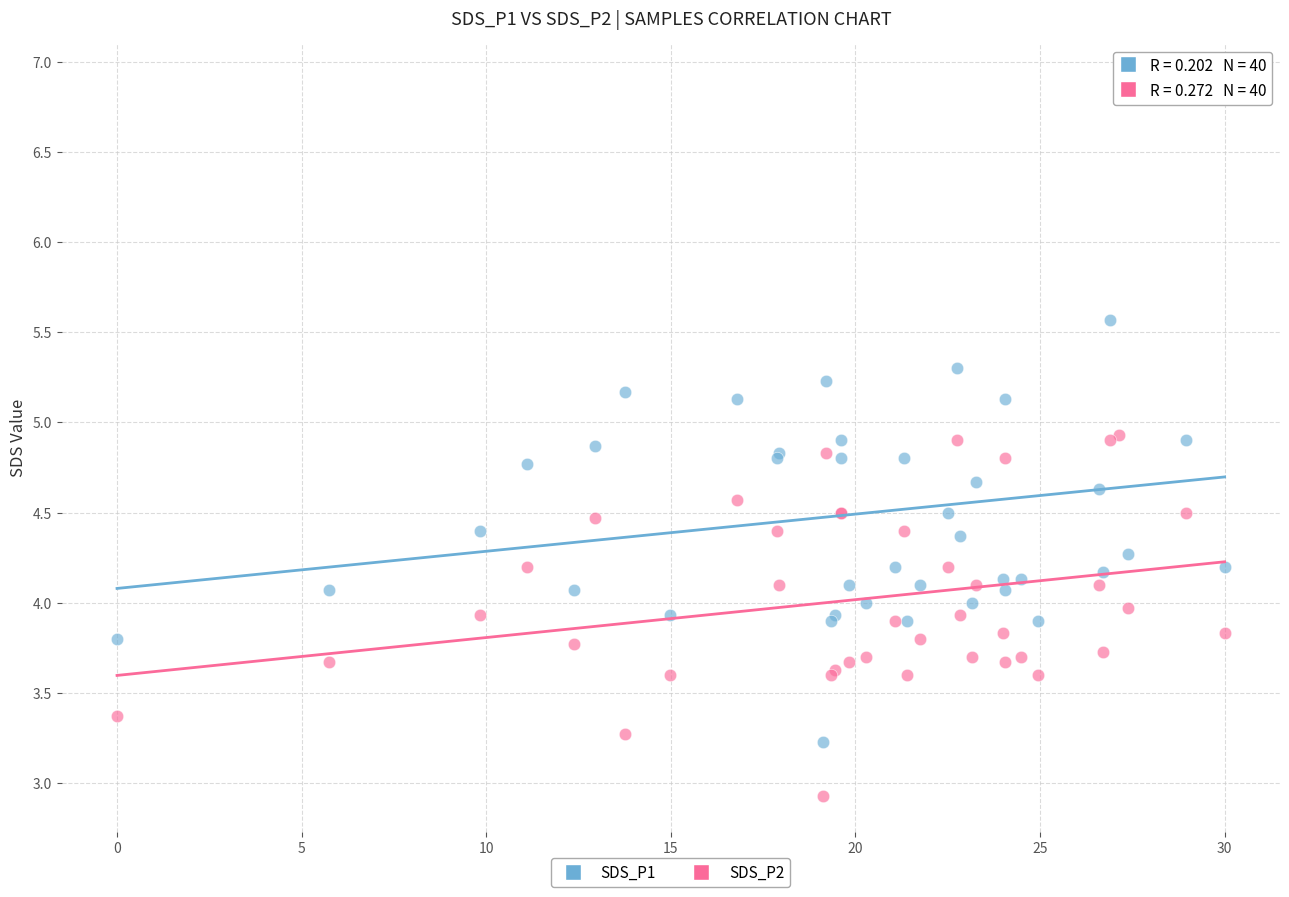

What is the X range (max minus min) for the scatter plot?

30.0